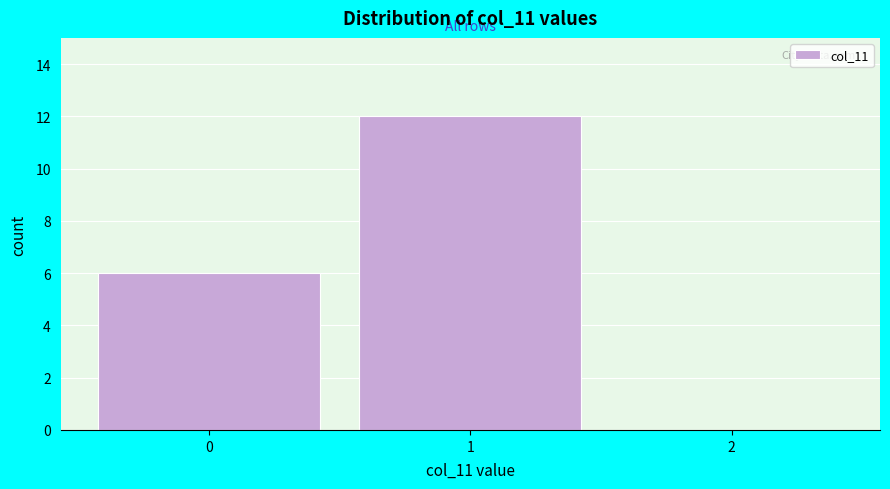

Reading left to right, transcribe this chart: for each bar, give the range it covers on the x-axis and its height. The values are not printed on the chart, so give them approximately, as read against the axis.

-0.5 to 0.5: 6
0.5 to 1.5: 12
1.5 to 2.5: 0